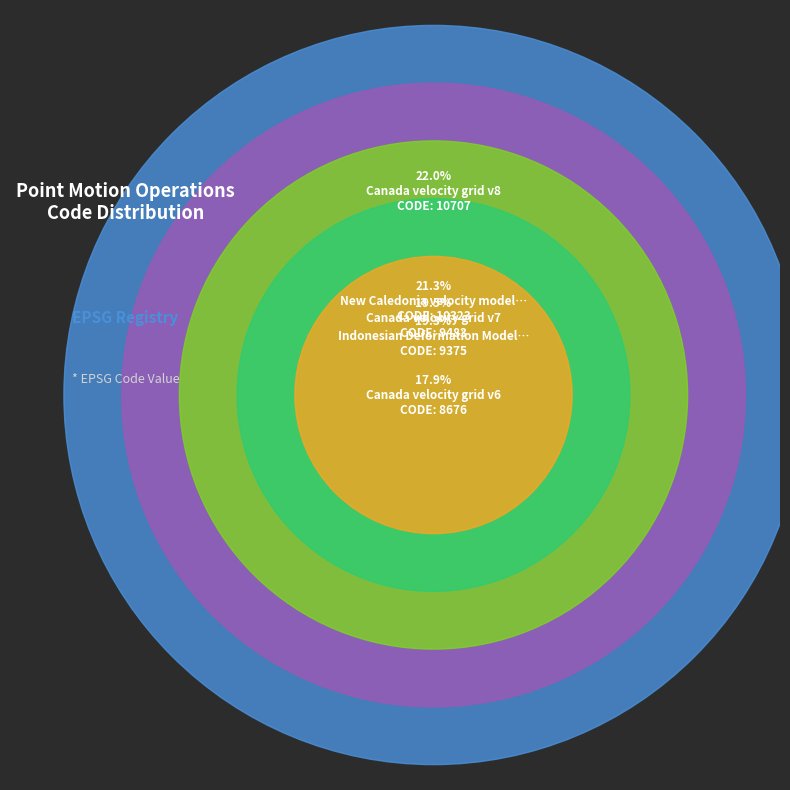

Does any single category account for the majority?

No